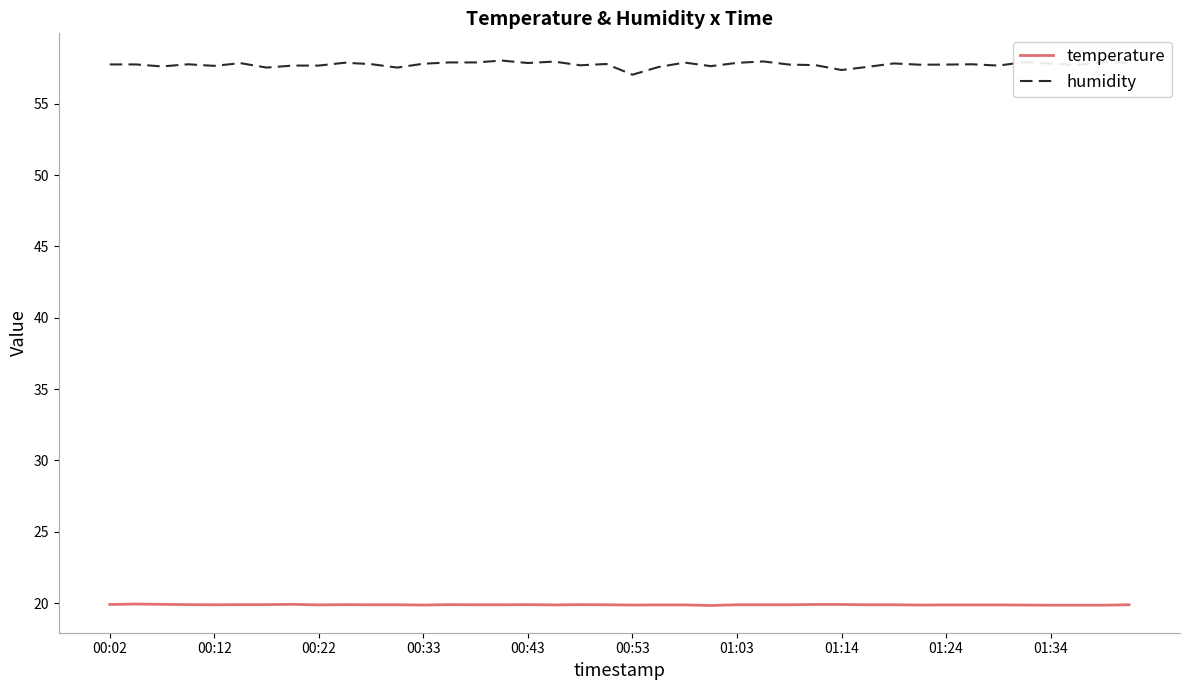

Rank the series by their maximum value, from lowest to highest.

temperature, humidity